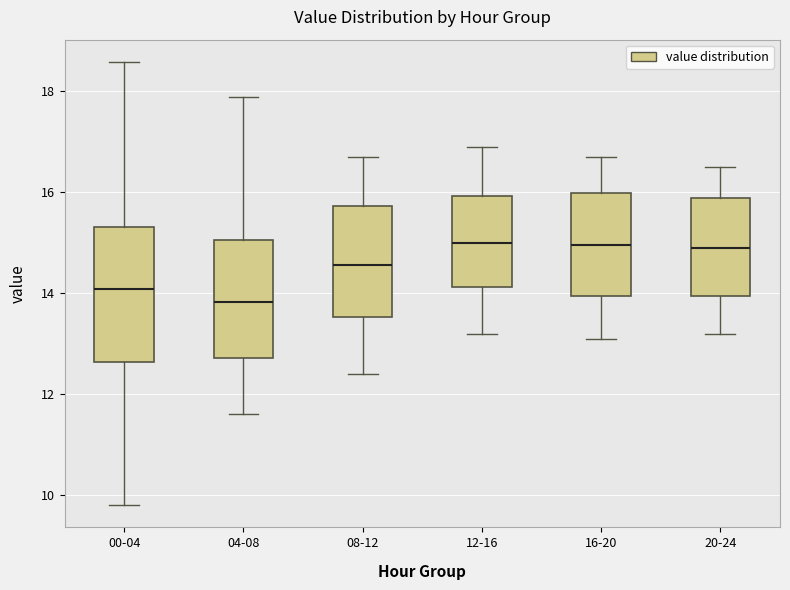

Comparing the boxes themselves (not the whiskers), which one is the tallest?

00-04